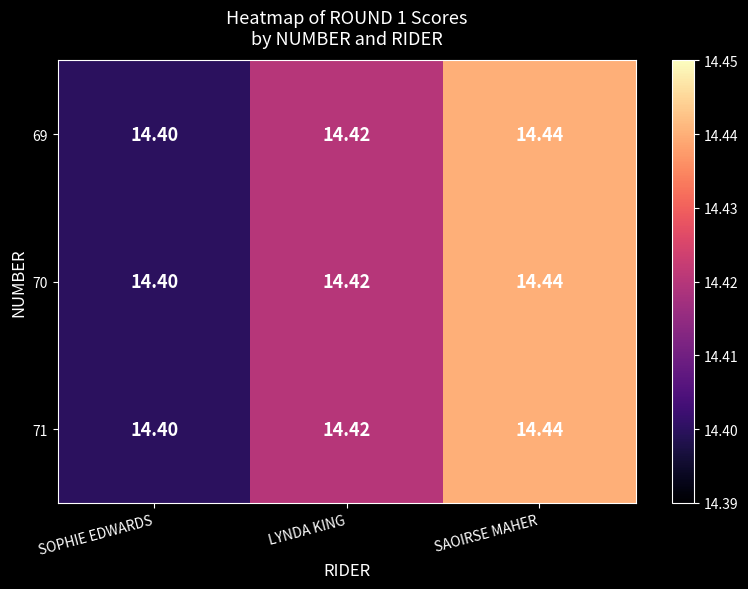

Rank the categories by 70 value from highest to lowest.

SAOIRSE MAHER, LYNDA KING, SOPHIE EDWARDS